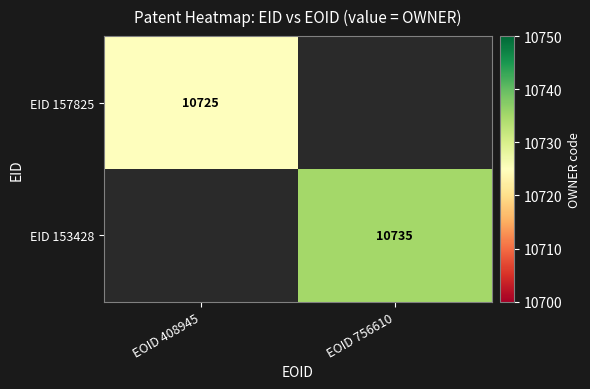

True or false: EID 157825 has a value of 4848 at EOID 408945.

False